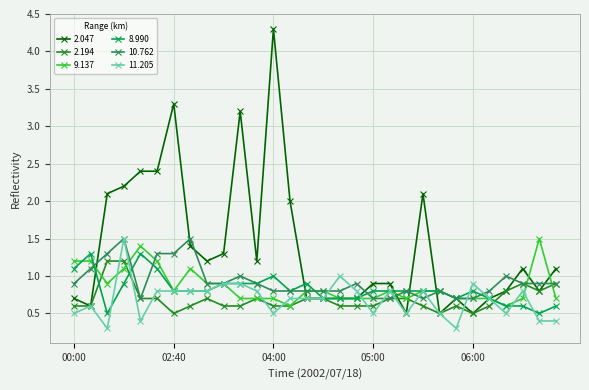

At how many categories does at least one series exceed 0?

30